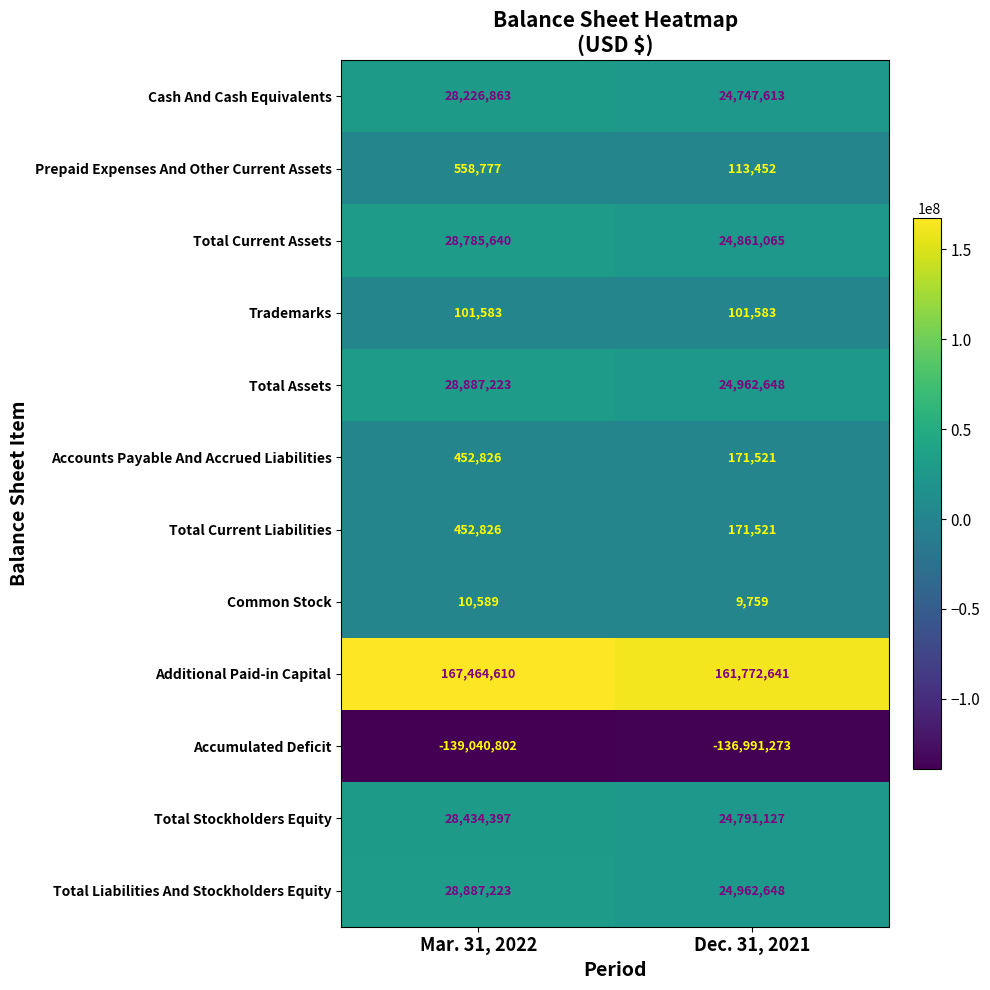

Where is Prepaid Expenses And Other Current Assets nearest to the value 336114?

Dec. 31, 2021